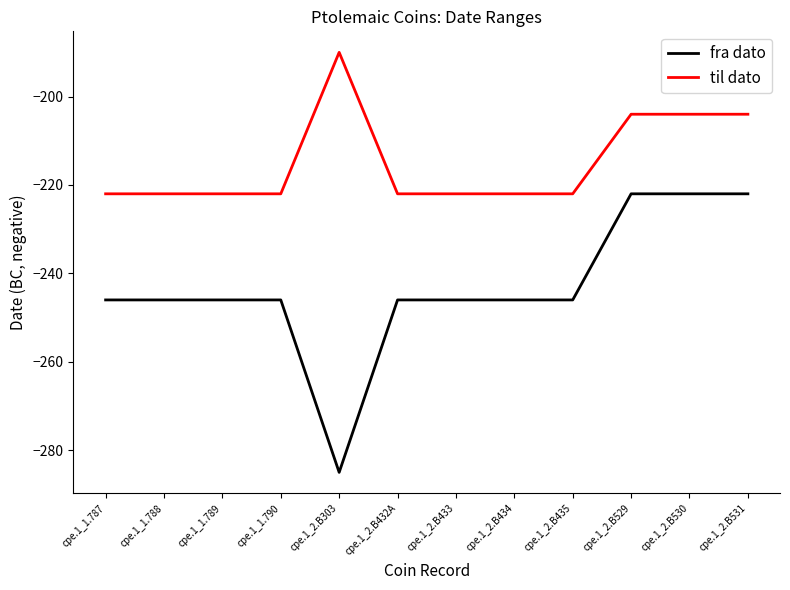

Rank the series by their average value, from lowest to highest.

fra dato, til dato